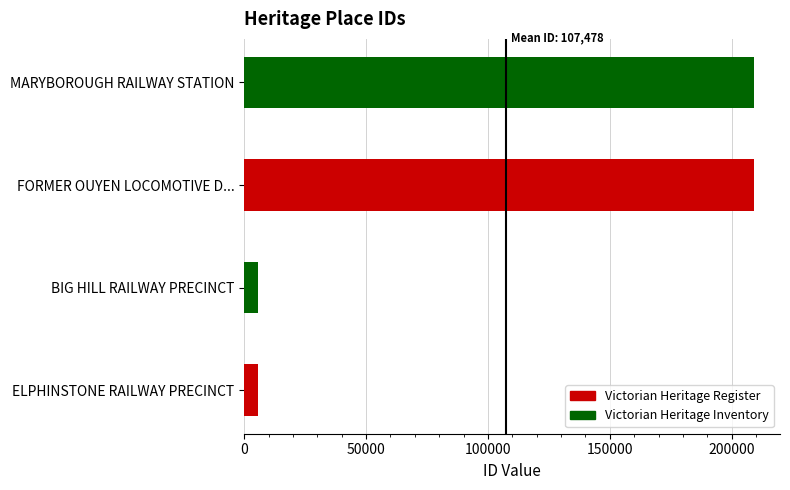

The chart shows a value of 364775 at FORMER OUYEN LOCOMOTIVE D.... True or false?

False